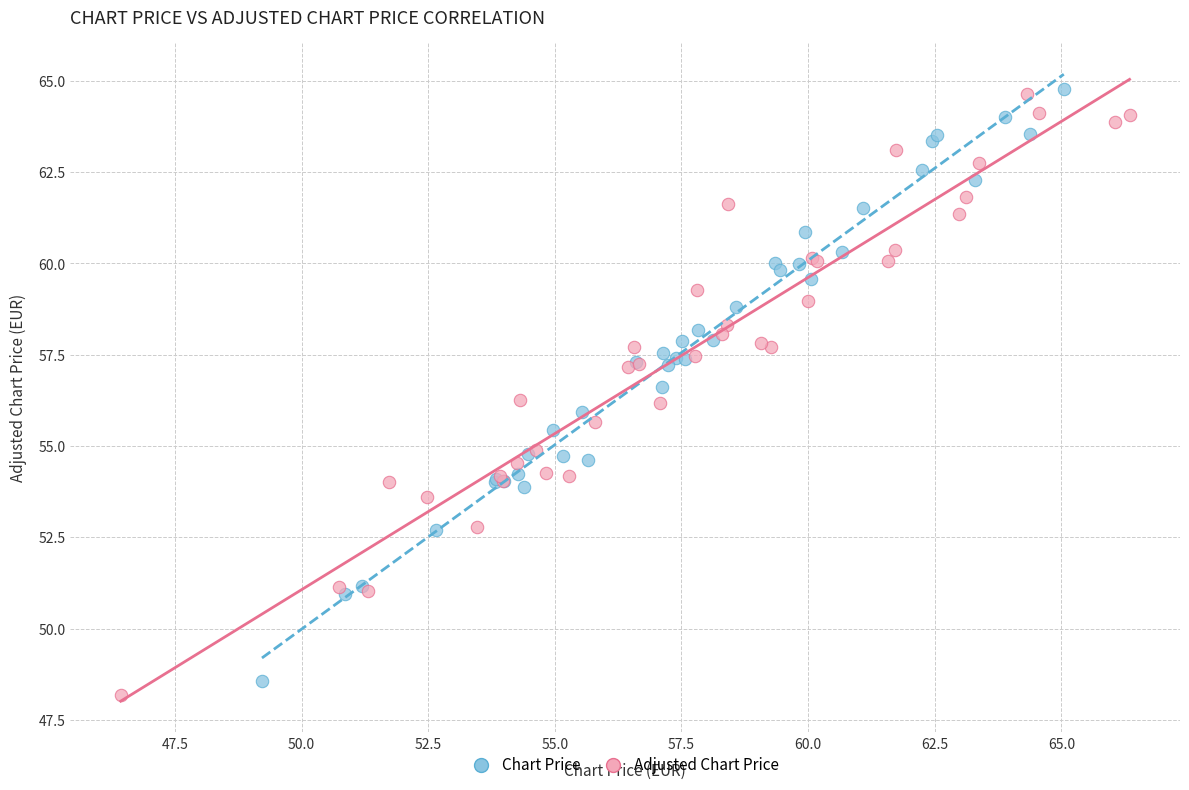

Which series has the largest Y range (max minus min)?

Adjusted Chart Price